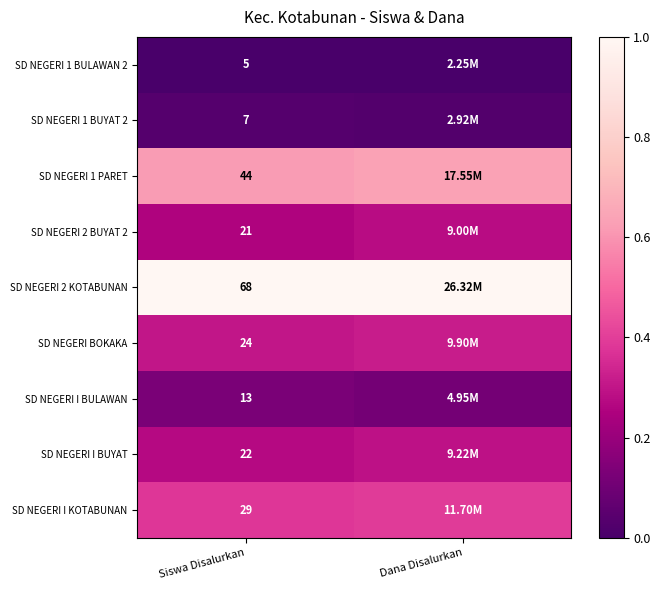

The SD NEGERI 1 PARET series shows 1.1 at Dana Disalurkan. True or false?

False